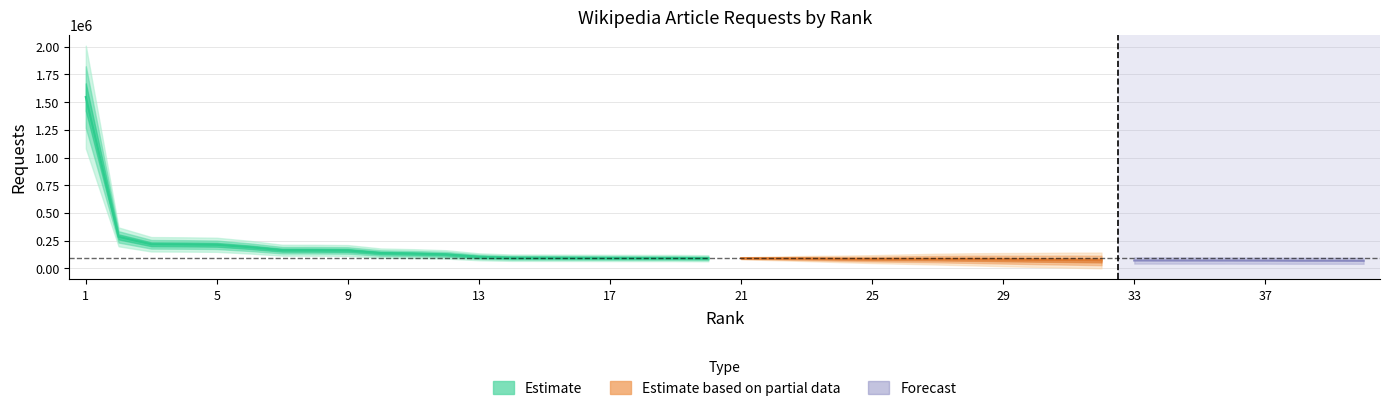

Reading right to left, what are all the values shown in this chart?

67606	68198	68300	69362	69852	70121	70293	70451	70967	73713	75648	78514	81208	82847	83120	83138	84975	88485	89815	90910	90995	92969	93107	93689	94413	95253	95625	103859	125446	132799	137689	161135	163064	163380	190764	212222	215283	216830	283738	1545824